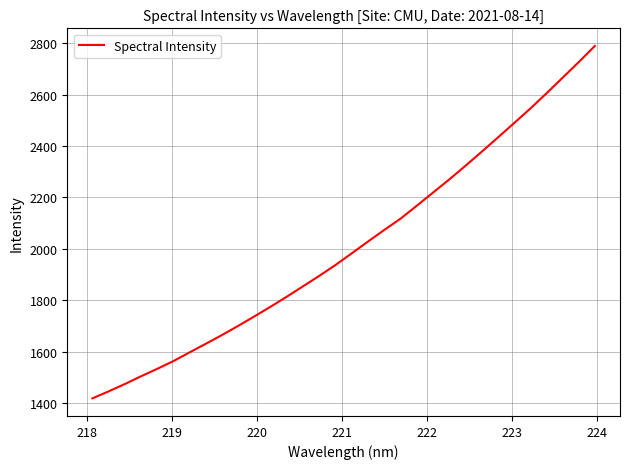

What is the difference between the second highest and minimum values?

1307.9